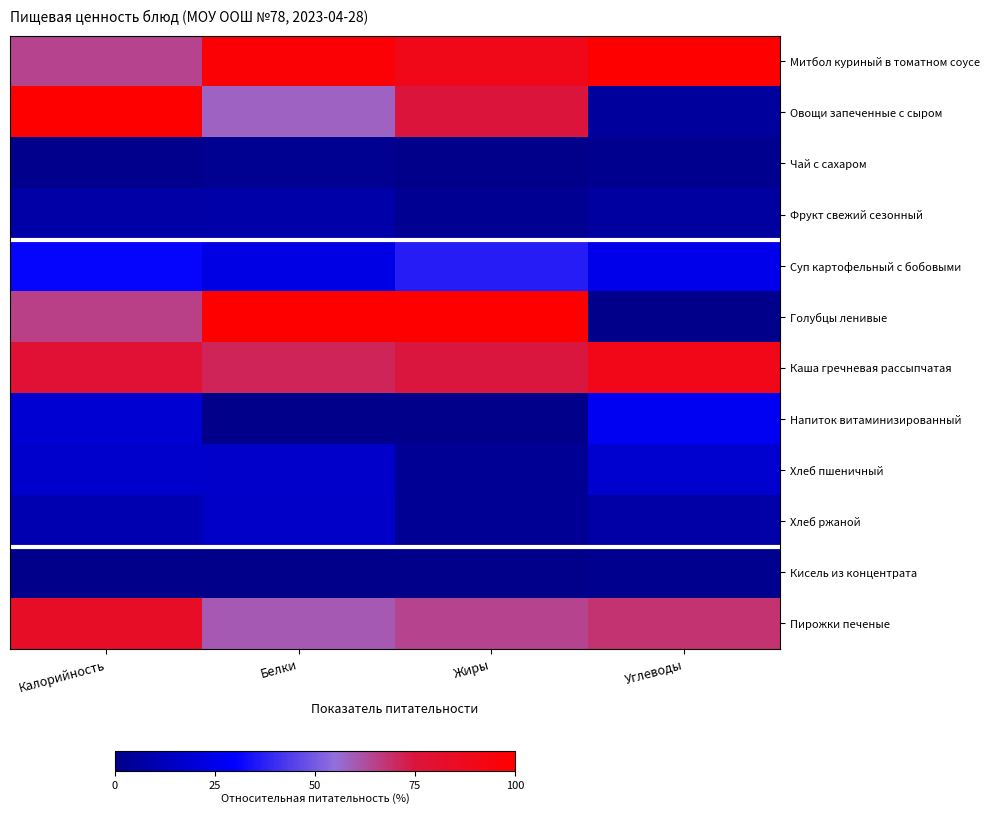

Count the number of data series in this chart.

12